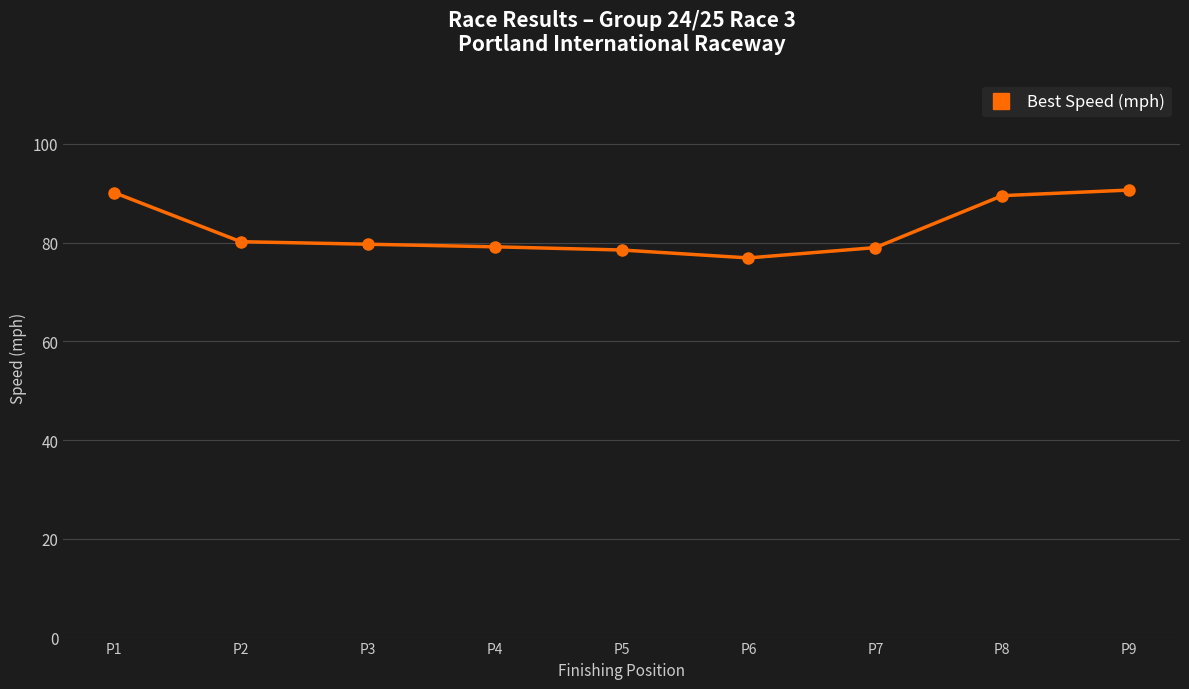

How many lines are shown in the chart?

1